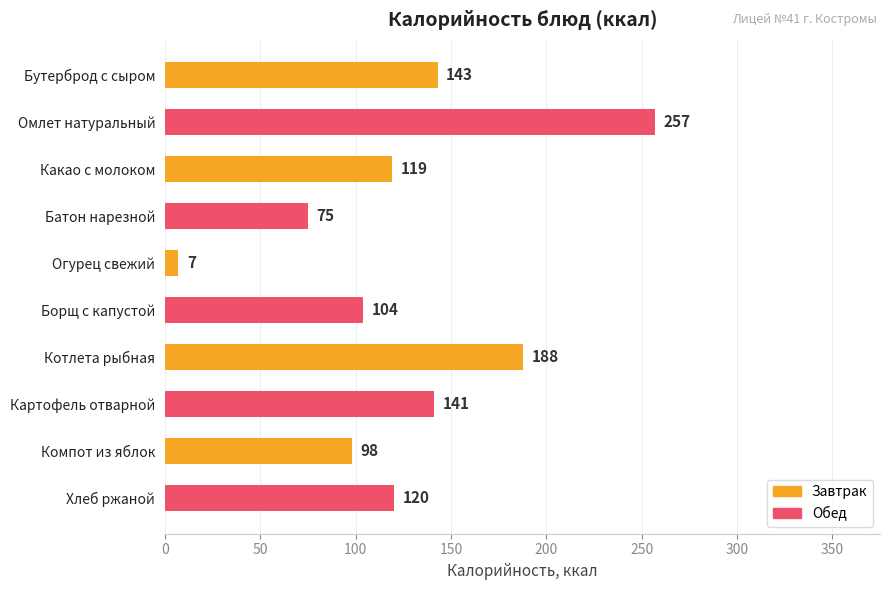

What is the minimum value shown in the chart?

7